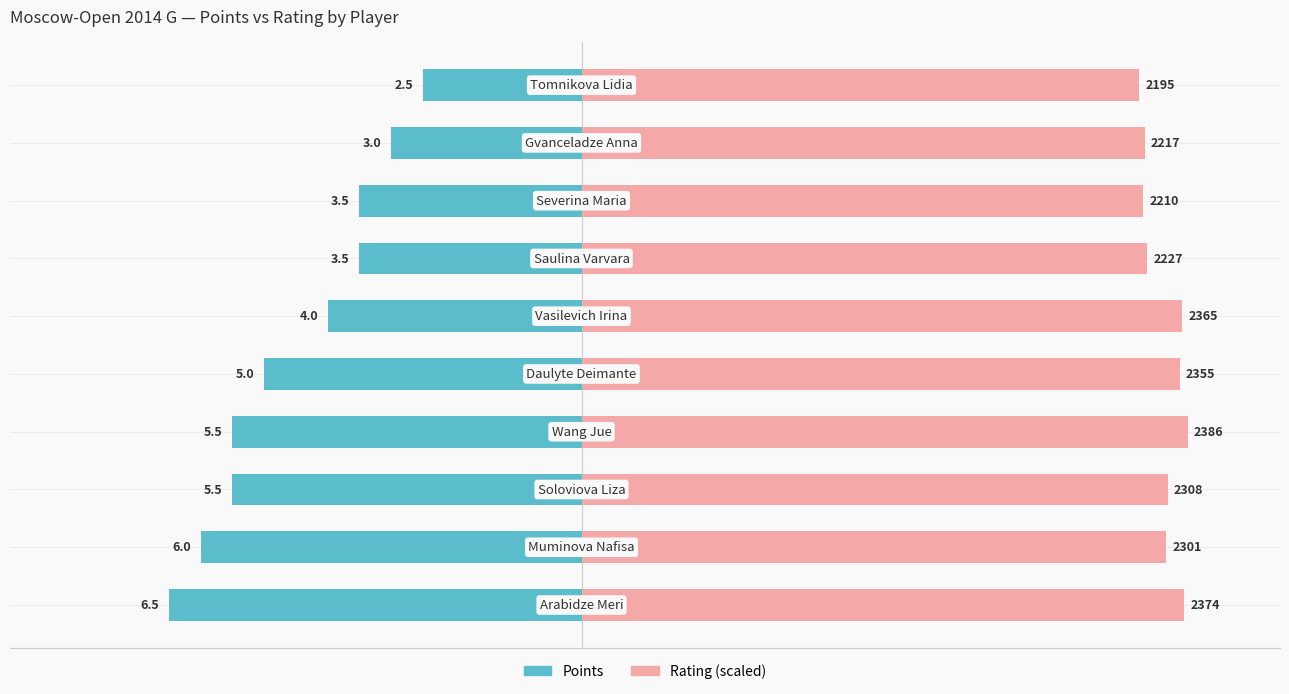

Does the chart contain any negative values?

Yes